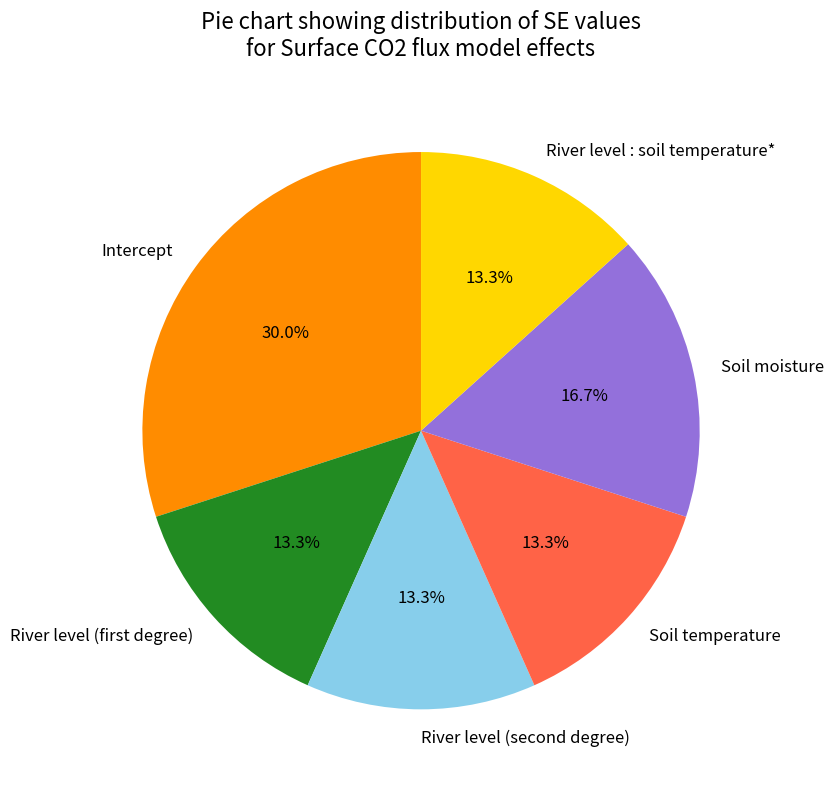

Is there any slice that represents more than half of the pie?

No